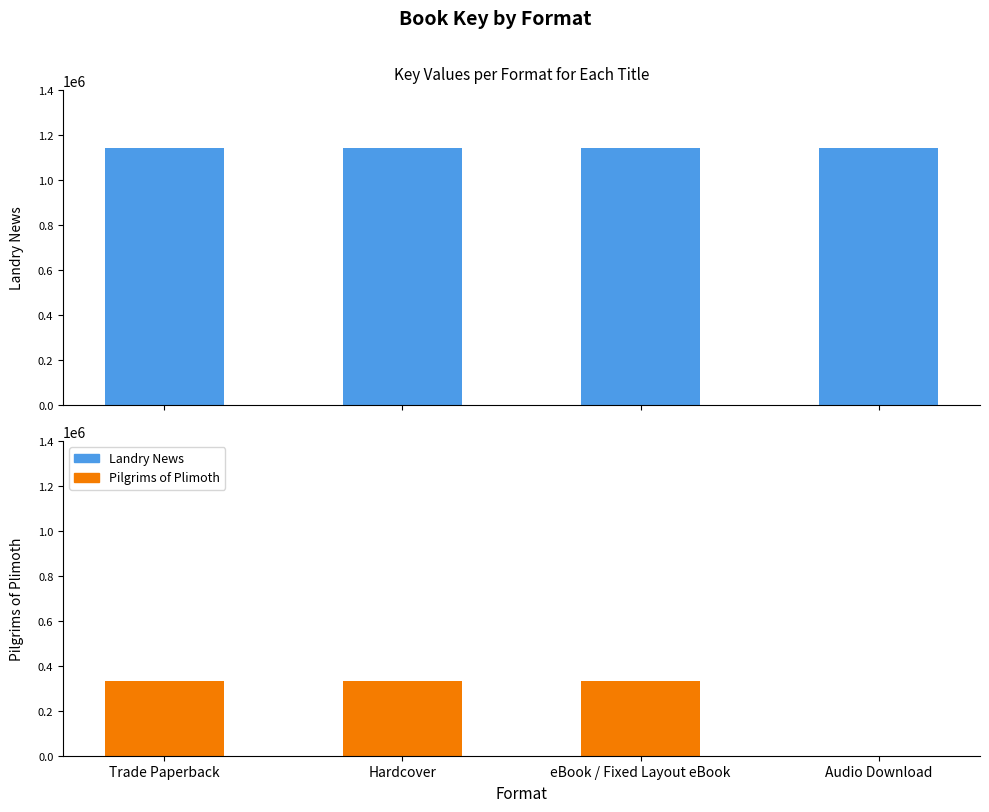

The Pilgrims of Plimoth series shows 574555 at eBook / Fixed Layout eBook. True or false?

False